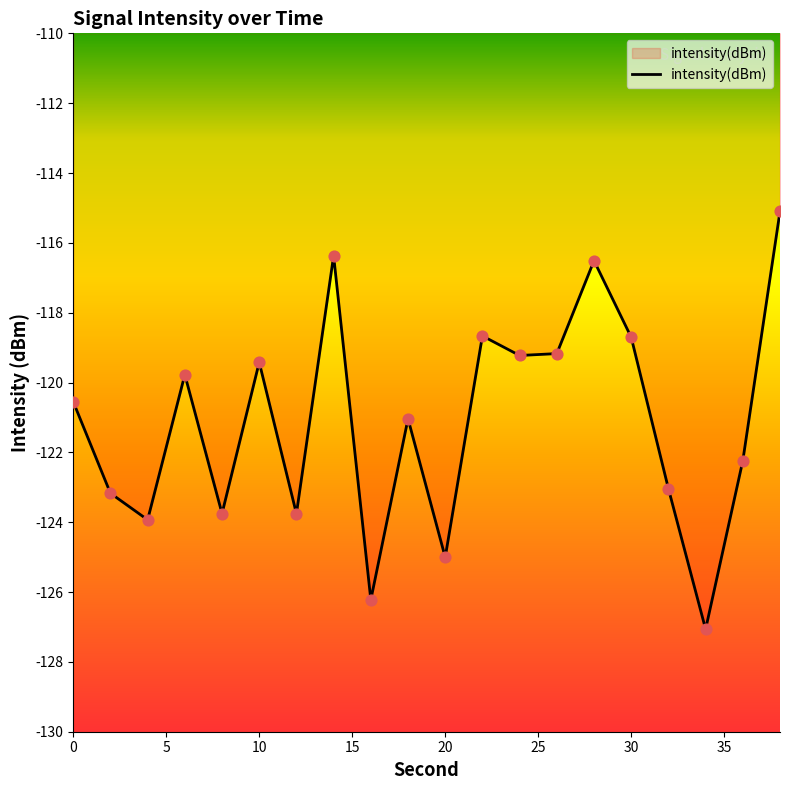

What is the minimum value shown in the chart?

-127.1